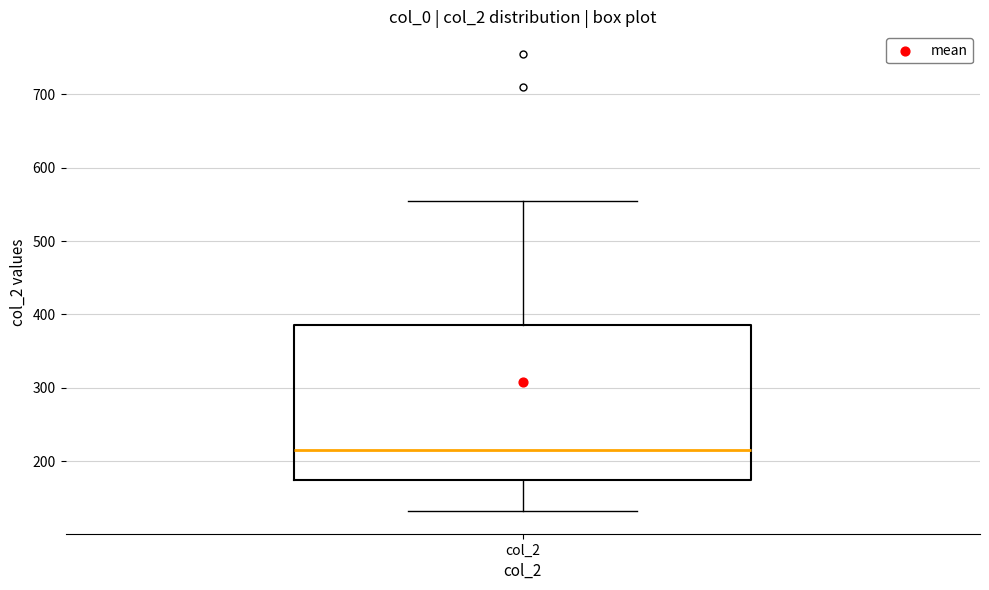

Read this box plot against the y-axis: the position of the median line, the range covered by the box, and the ends of both whiskers. The values are not printed on the chart, so give them approximately, as read against the axis.

median 210, box 170 to 390, whiskers 130 to 560